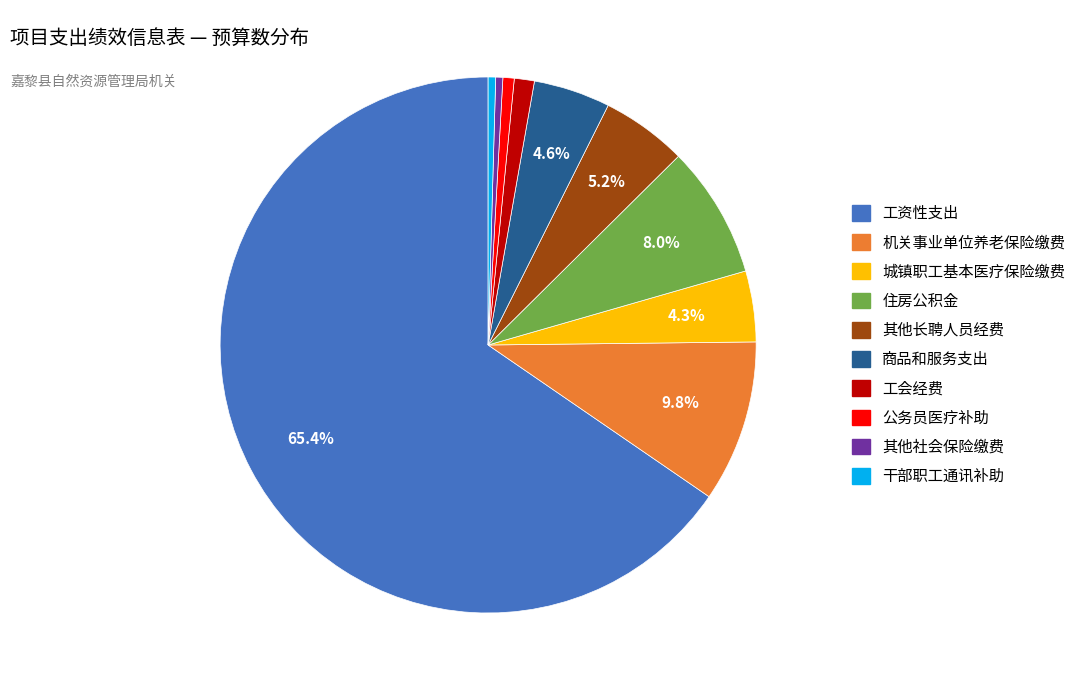

Is there a majority slice in this chart?

Yes